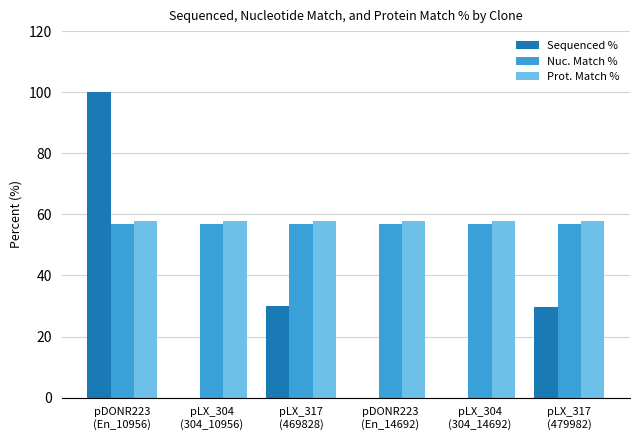

Is the value of Sequenced % at pLX_304
(304_10956) greater than the value of Nuc. Match % at pLX_317
(479982)?

No